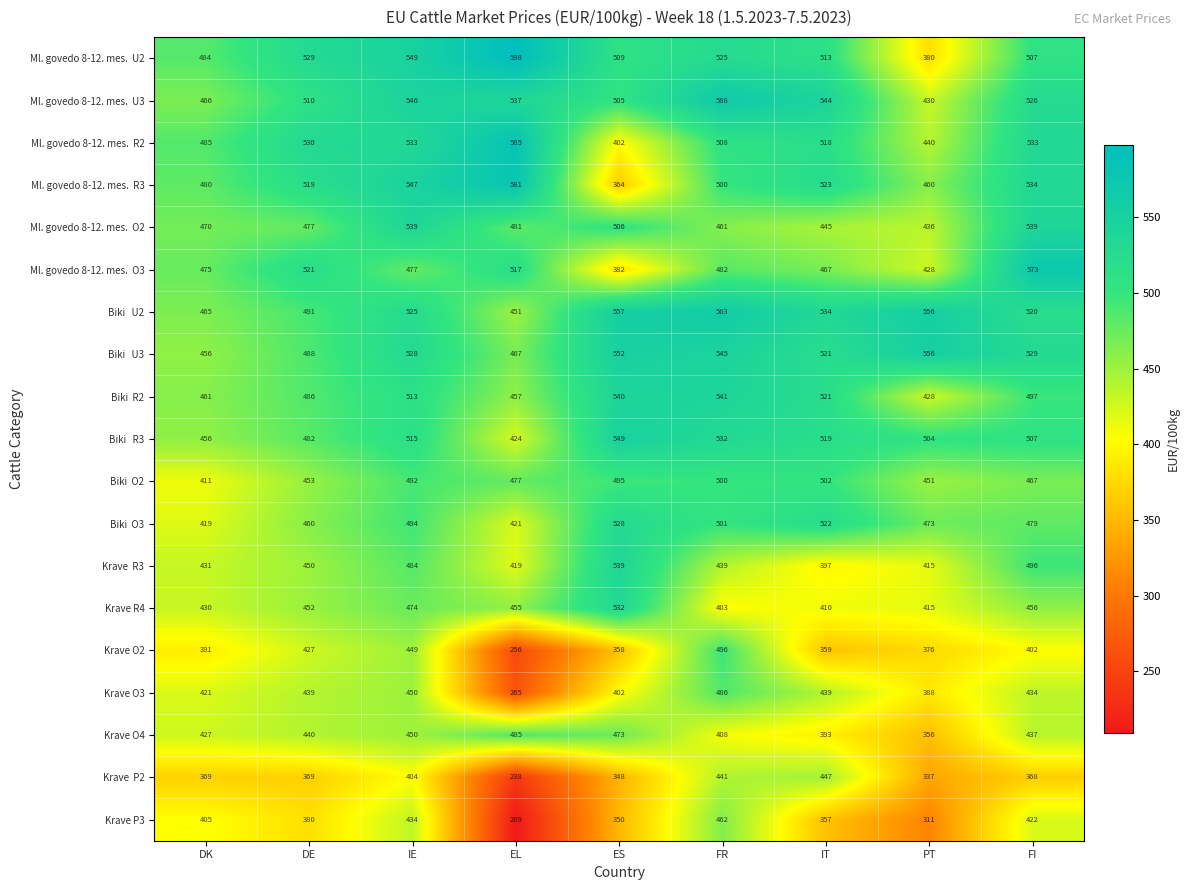

The value of Krave R4 at IT is 410. True or false?

True